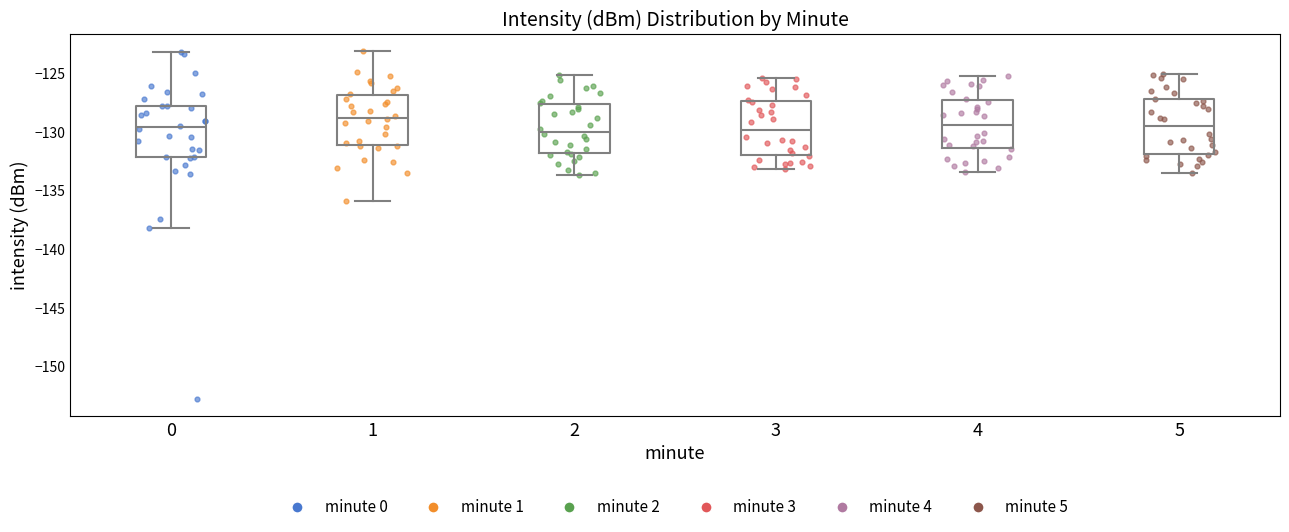

Where is the upper edge of the box at x = 5 on the y-axis? The values are not printed on the chart, so give them approximately, as read against the axis.

-127.0